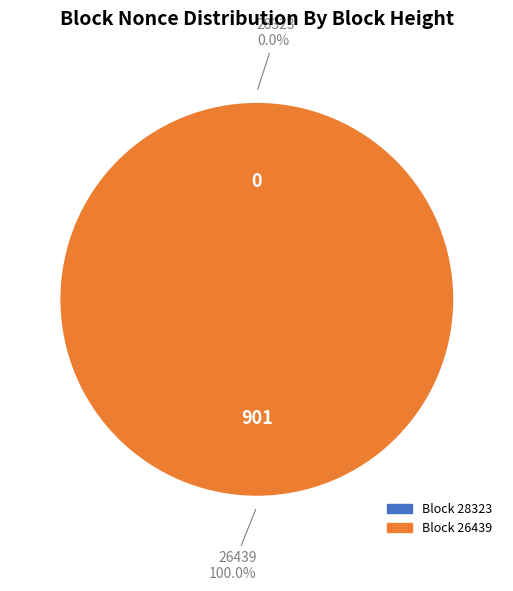

Which has a higher value, 26439 or 28323?

26439